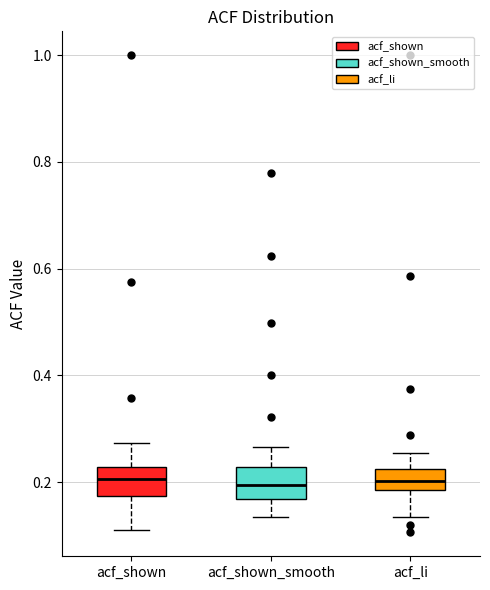

Reading left to right, read every box against the y-axis: the position of its median line, the range the box covers, and the ends of its whiskers. The values are not printed on the chart, so give them approximately, as read against the axis.

acf_shown: median 0.20, box 0.18 to 0.22, whiskers 0.12 to 0.28
acf_shown_smooth: median 0.20, box 0.16 to 0.22, whiskers 0.14 to 0.26
acf_li: median 0.20, box 0.18 to 0.22, whiskers 0.14 to 0.26